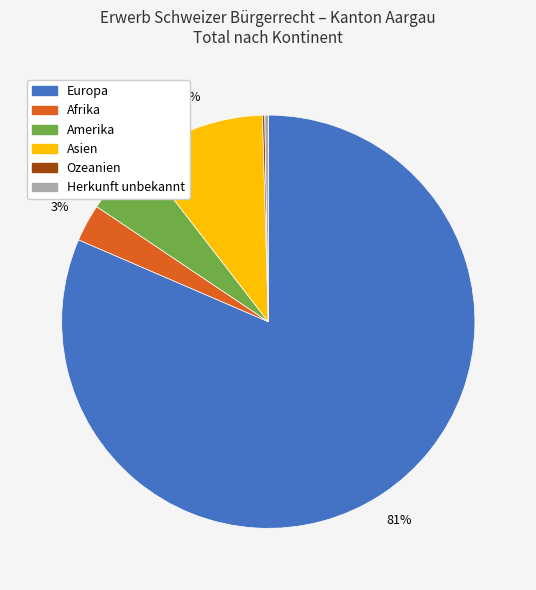

True or false: Afrika accounts for 14% of the total.

False